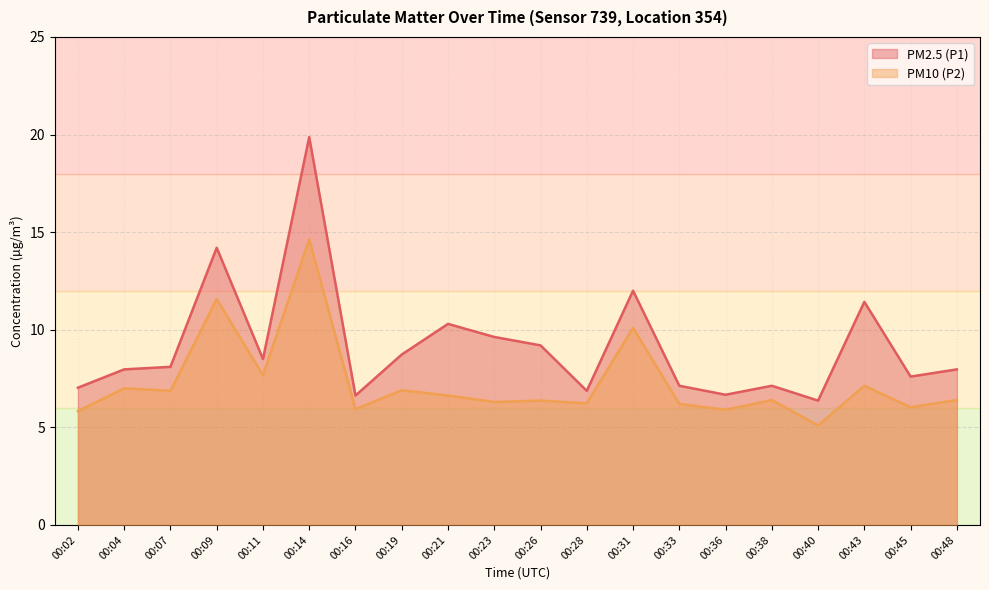

What is the average value of the PM10 (P2) series?

7.3